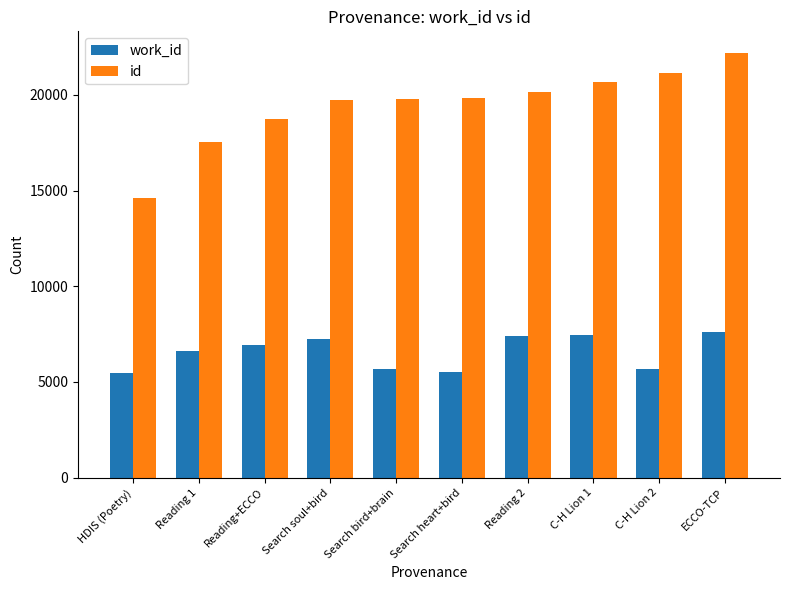

Which series has the largest range (max minus min)?

id